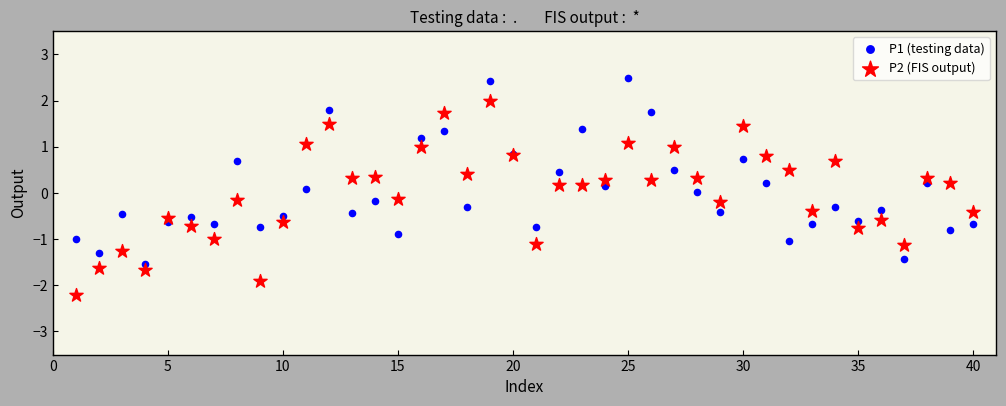

Which series reaches the minimum Y coordinate?

P2 (FIS output)